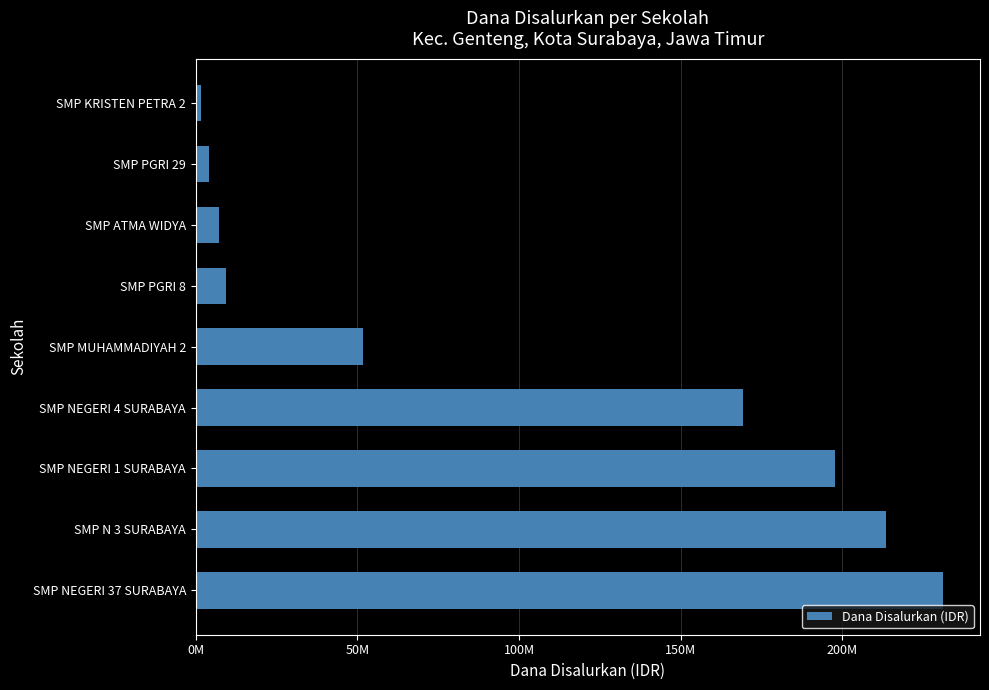

How many distinct data groups are displayed?

1